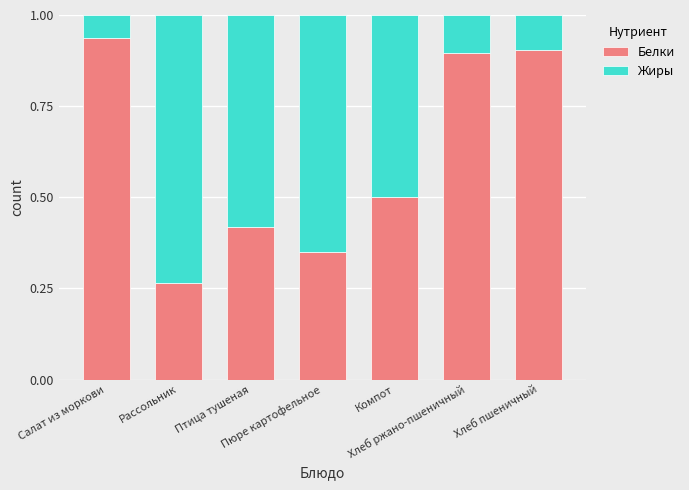

At which label is Белки closest to 0?

Рассольник